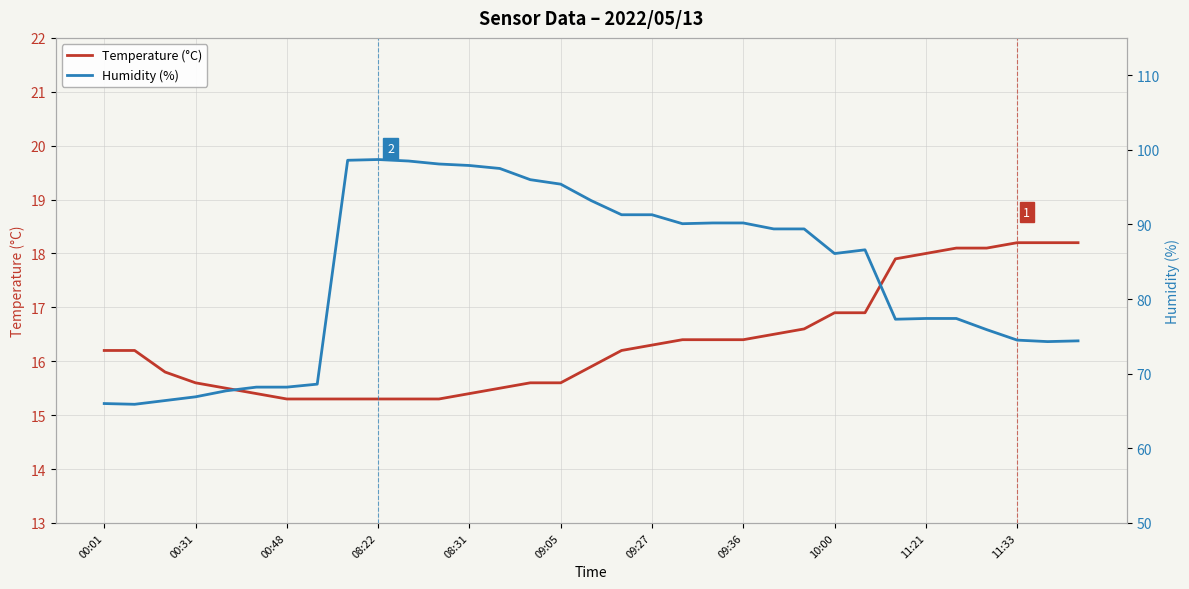

At which label does Temperature (°C) first exceed 16?

00:01